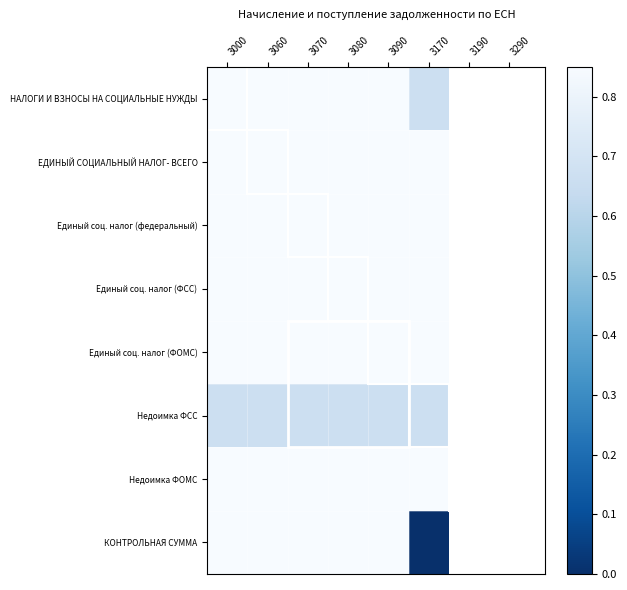

What is the maximum value shown in the chart?

1.0